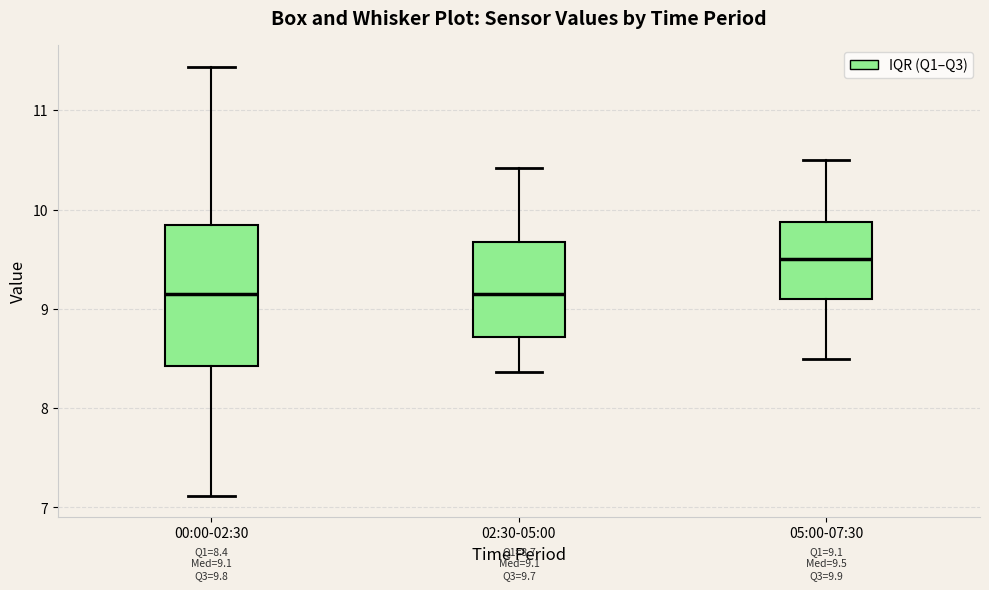

Comparing the boxes themselves (not the whiskers), which one is the tallest?

00:00-02:30